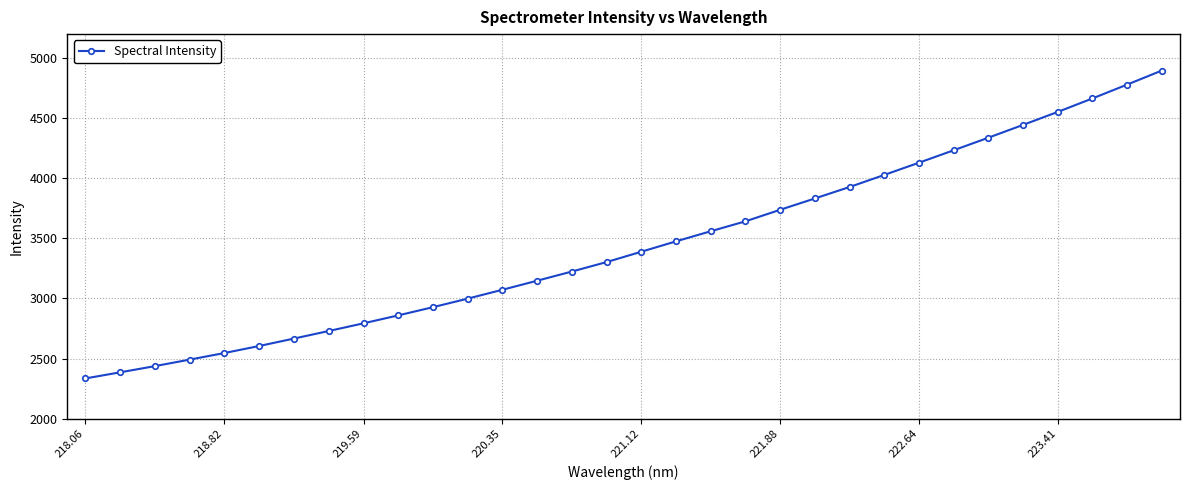

What is the smallest value displayed?

2334.4